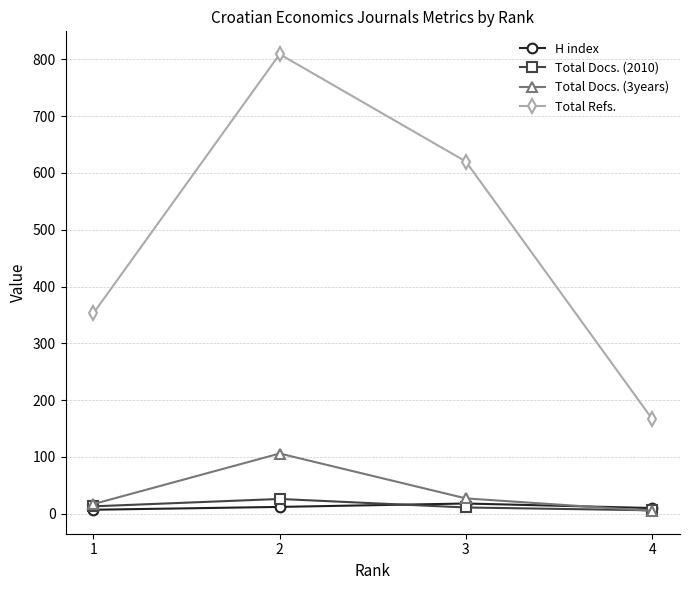

True or false: H index and Total Refs. cross at least once.

False